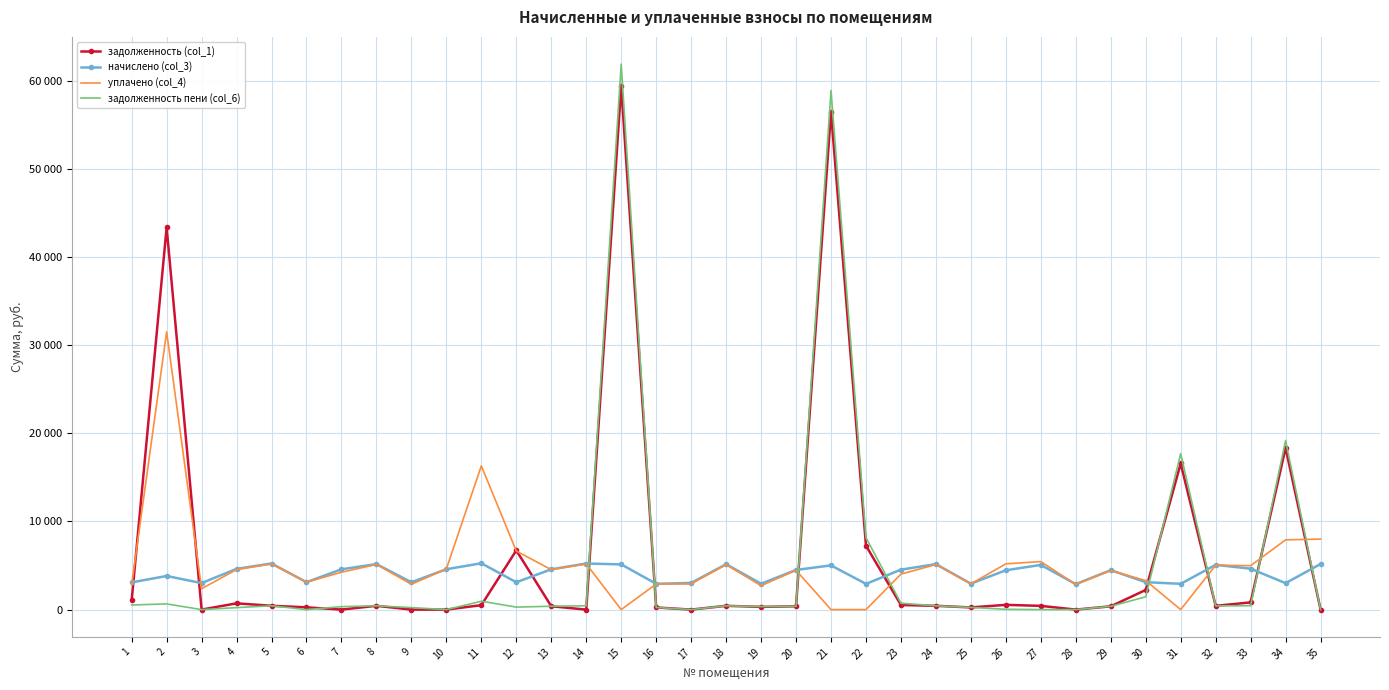

At which label is начислено (col_3) closest to 4072?

2